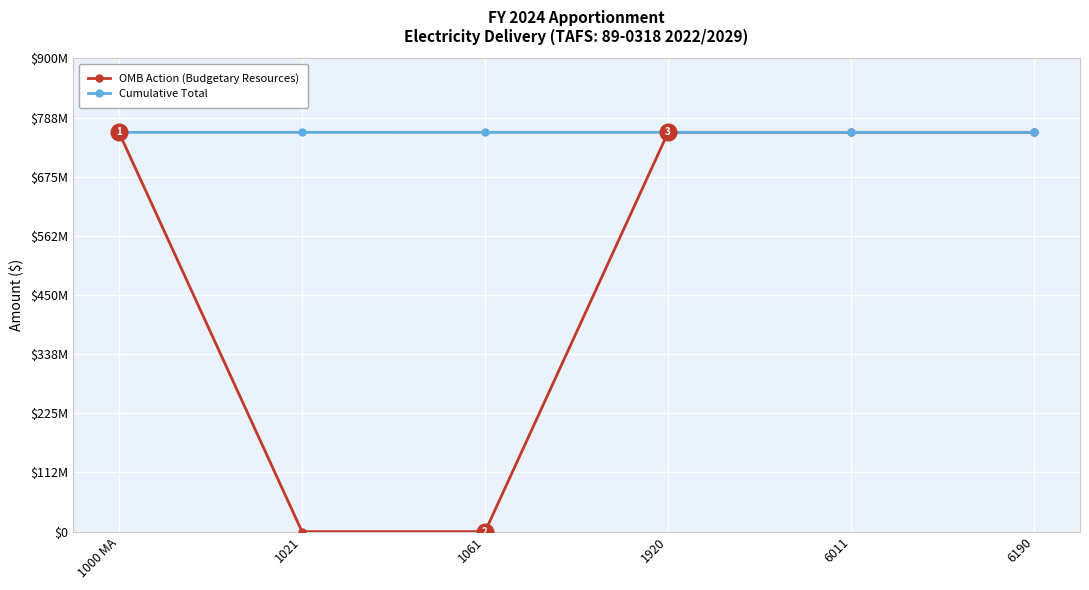

What position from the right is 1920?

3